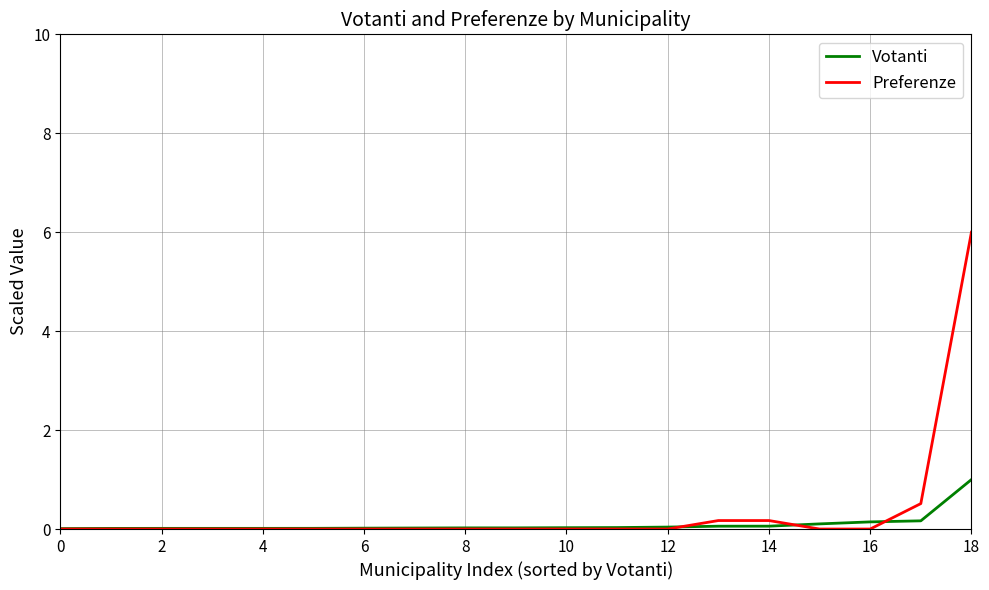

Which series has the largest range (max minus min)?

Preferenze